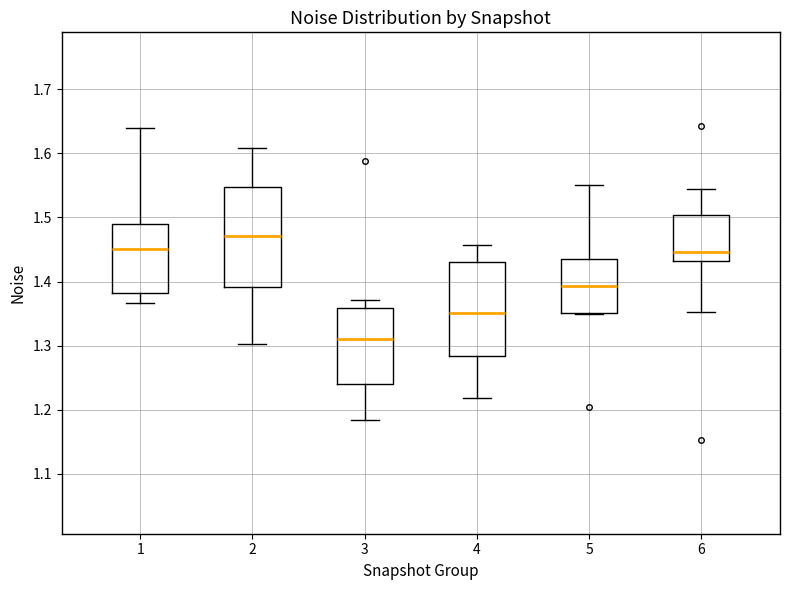

Where is the upper edge of the box at x = 3 on the y-axis? The values are not printed on the chart, so give them approximately, as read against the axis.

1.36